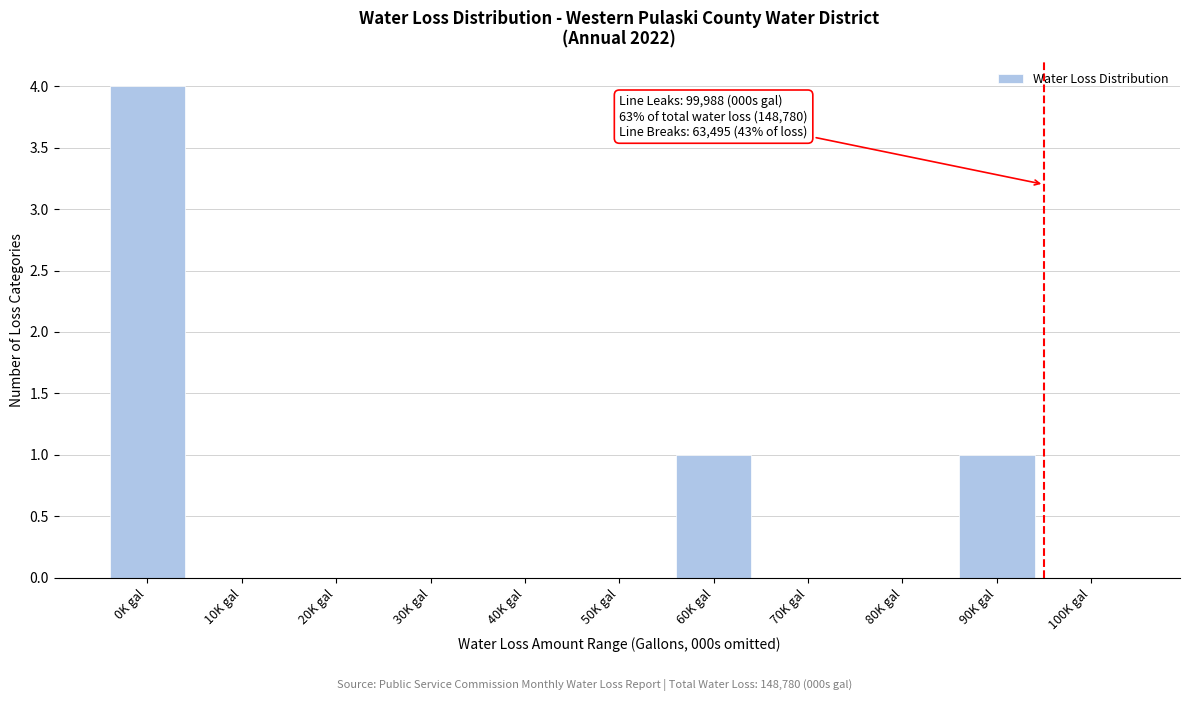

Reading left to right, list all the values displayed in this chart.

0K gal=4	10K gal=0	20K gal=0	30K gal=0	40K gal=0	50K gal=0	60K gal=1	70K gal=0	80K gal=0	90K gal=1	100K gal=0